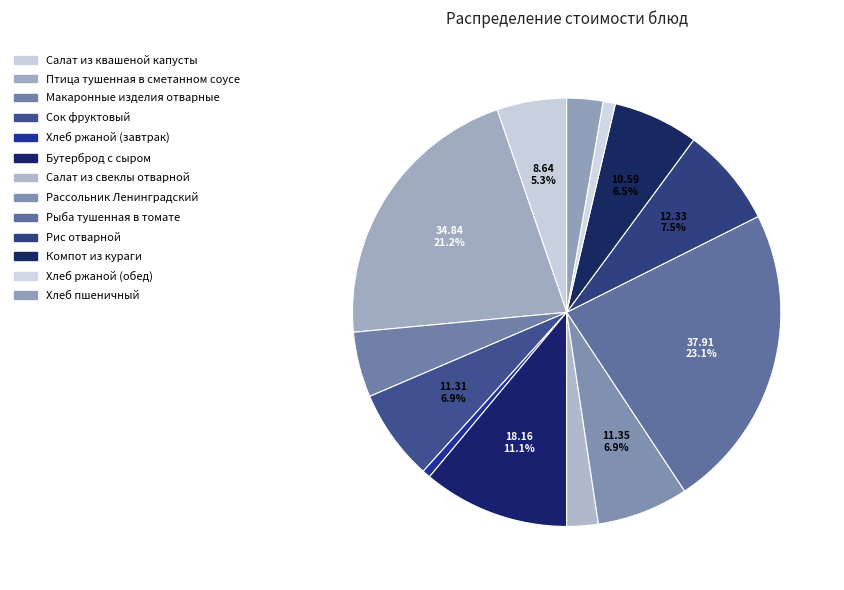

What is the largest slice in the pie chart?

Рыба тушенная в томате